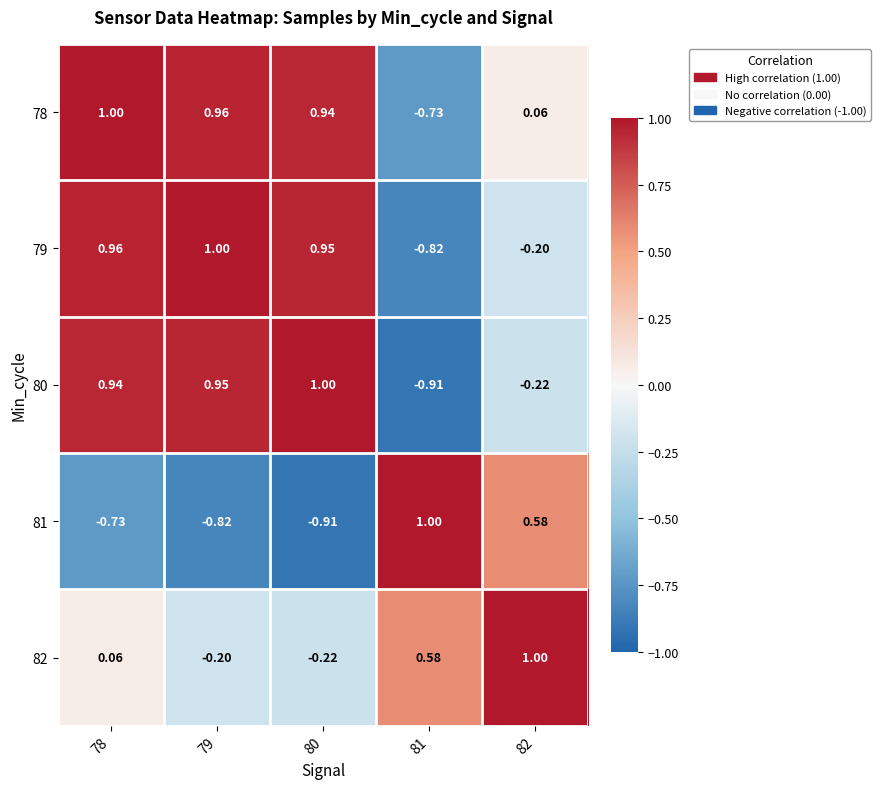

Is the value of 80 at 82 greater than the value of 79 at 82?

No